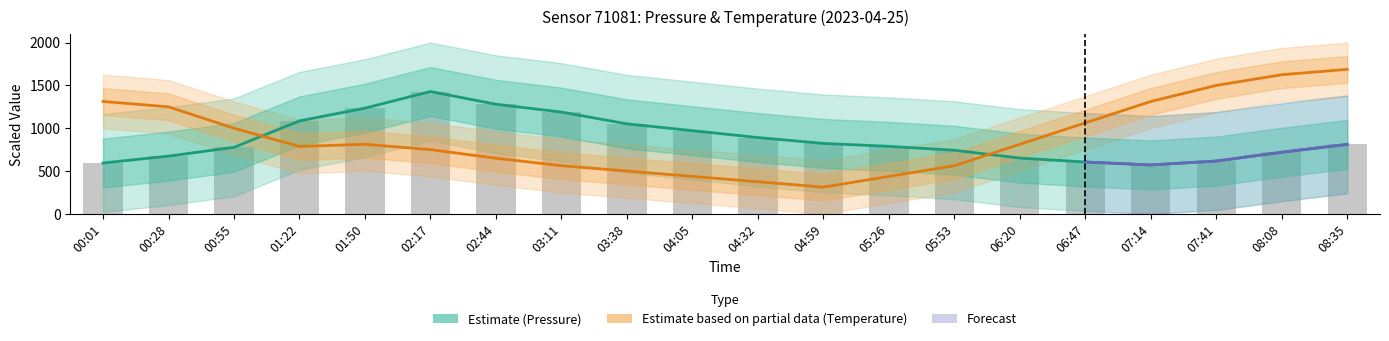

What is the sum of all temperature values?

17750.0